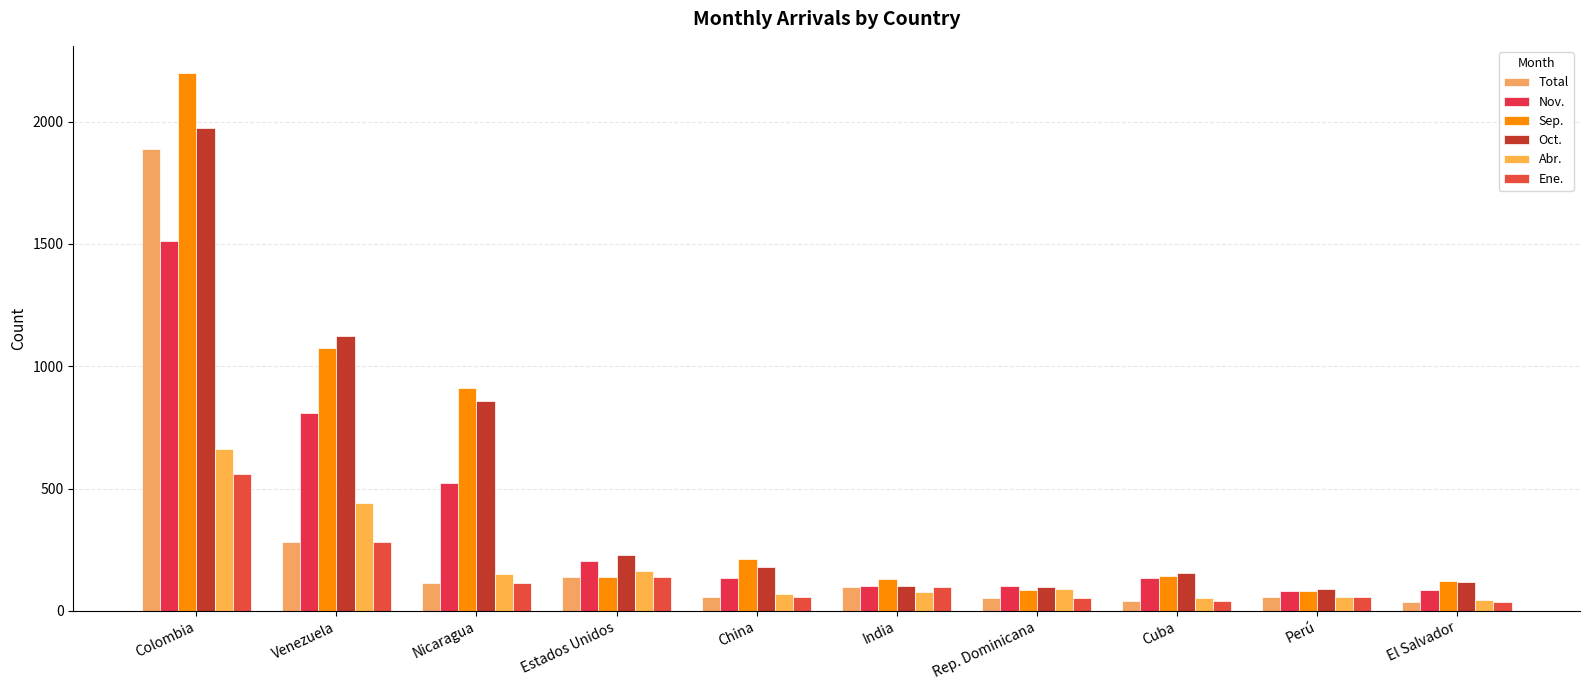

True or false: Sep. has a value of 201 at Cuba.

False